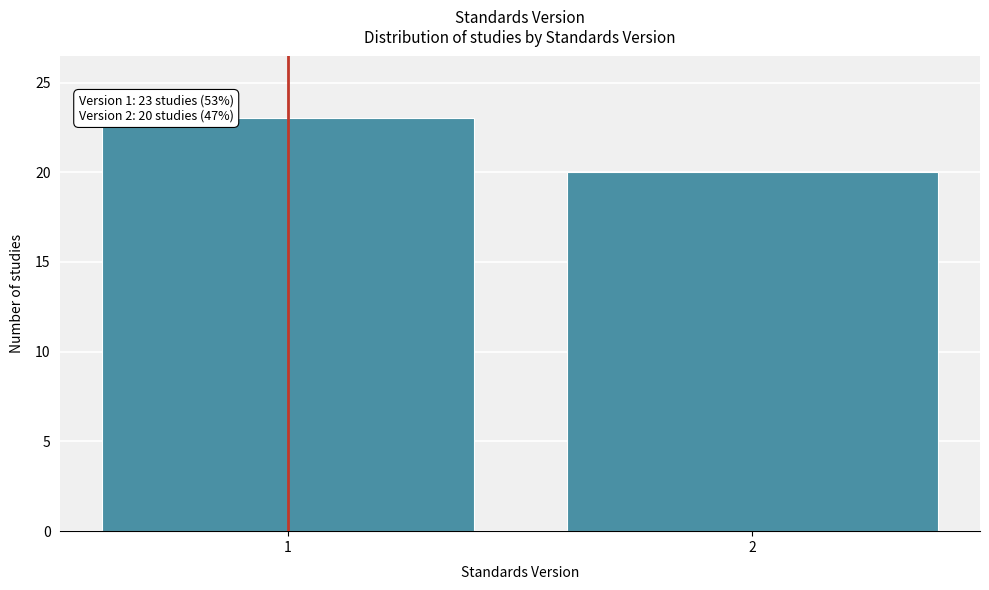

Reading left to right, list all the values displayed in this chart.

1=23	2=20